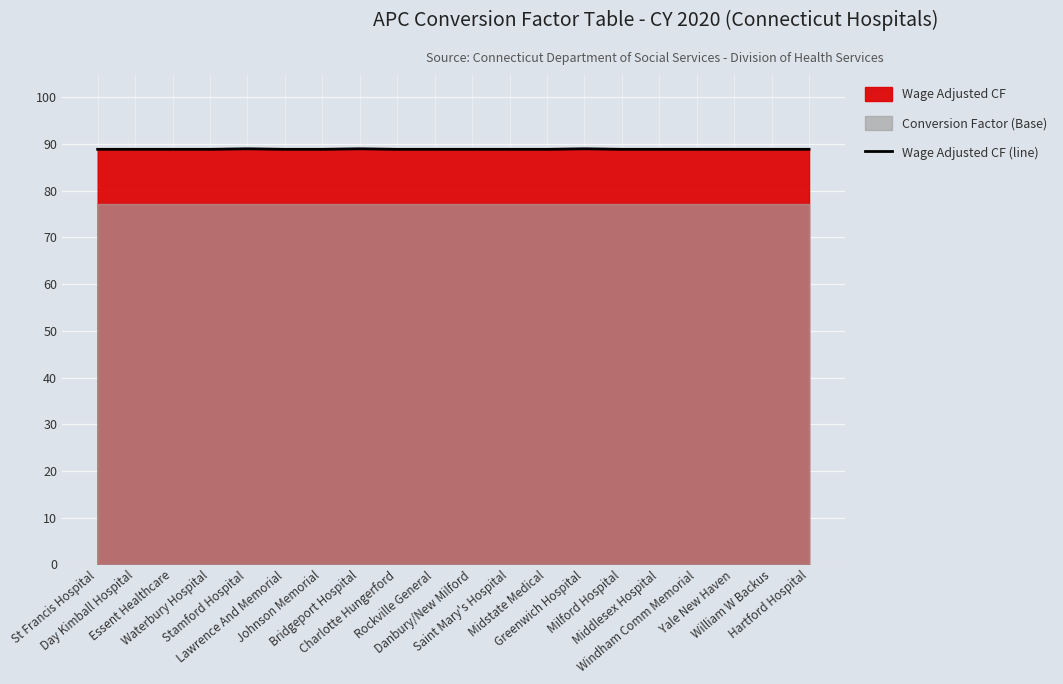

Which category has the lowest value across all series?

St Francis Hospital